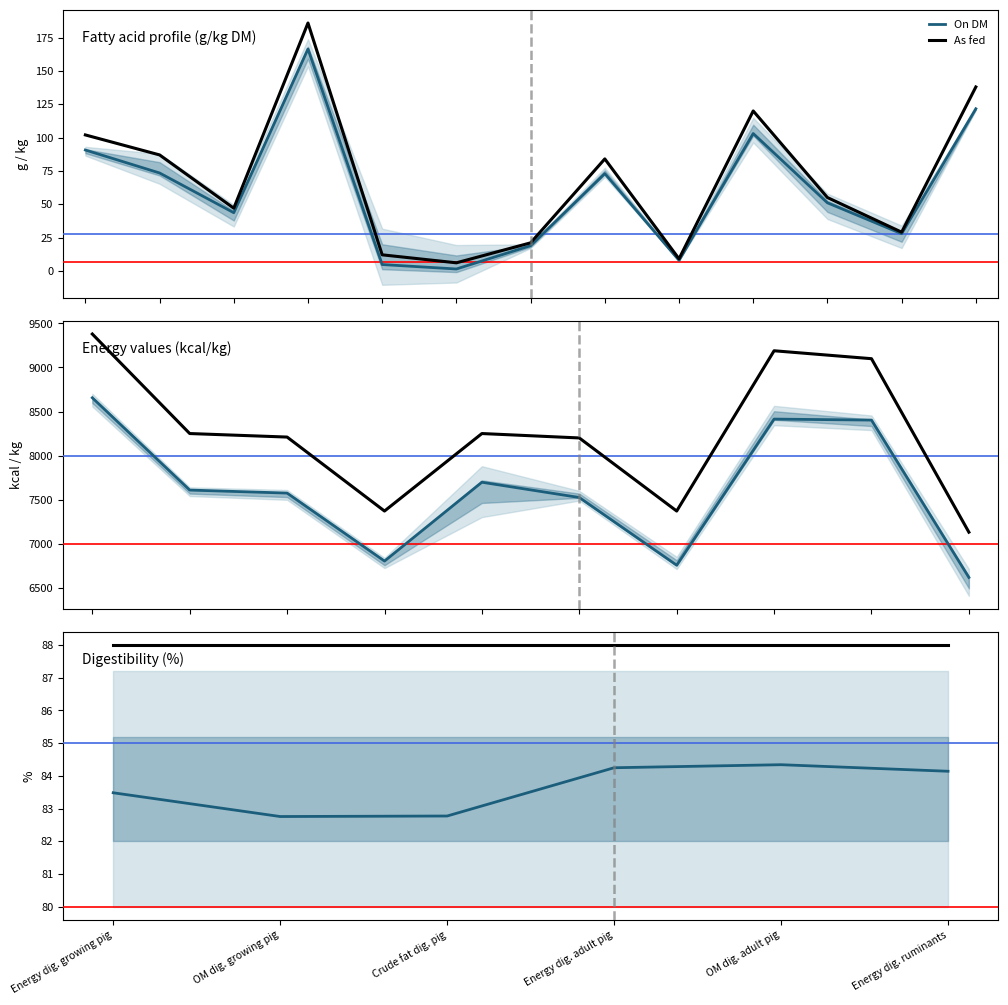

Which series has the largest range (max minus min)?

On DM